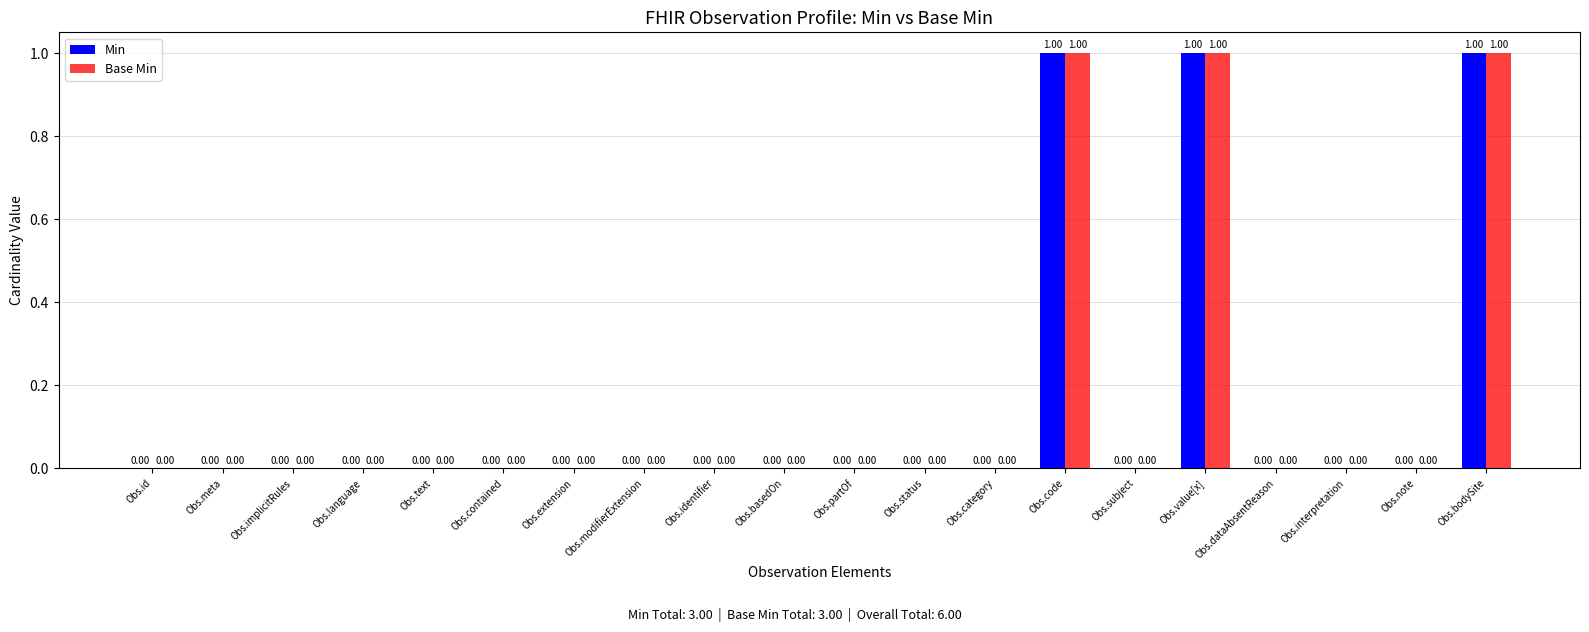

How many groups of bars are there?

20